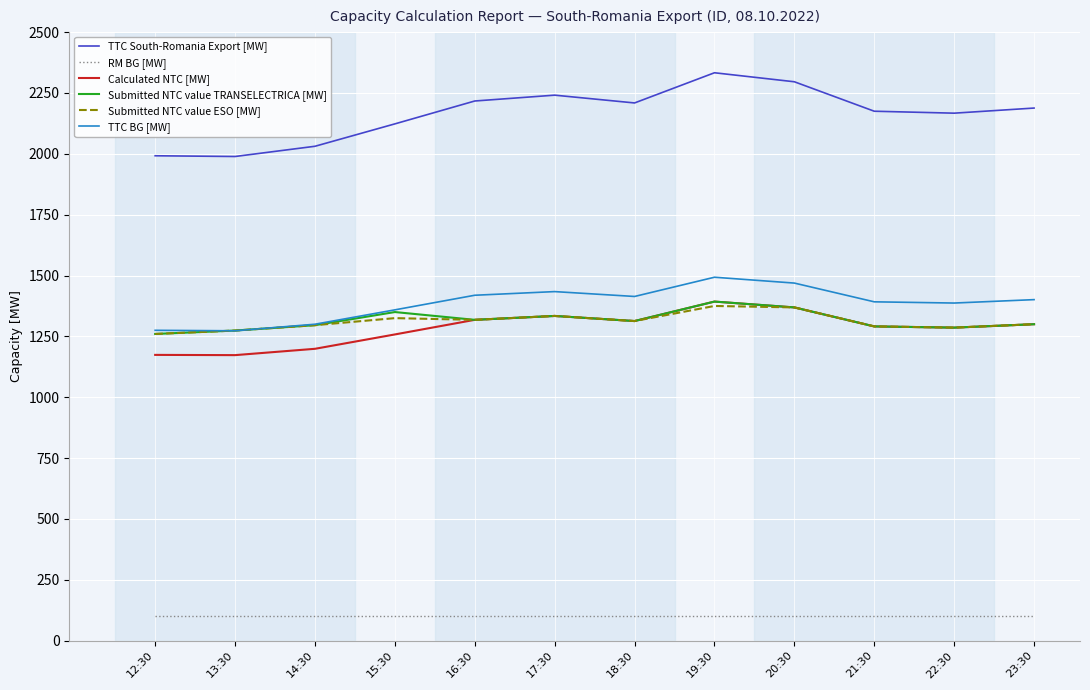

What is the difference between the highest and lowest values at 15:30?

2023